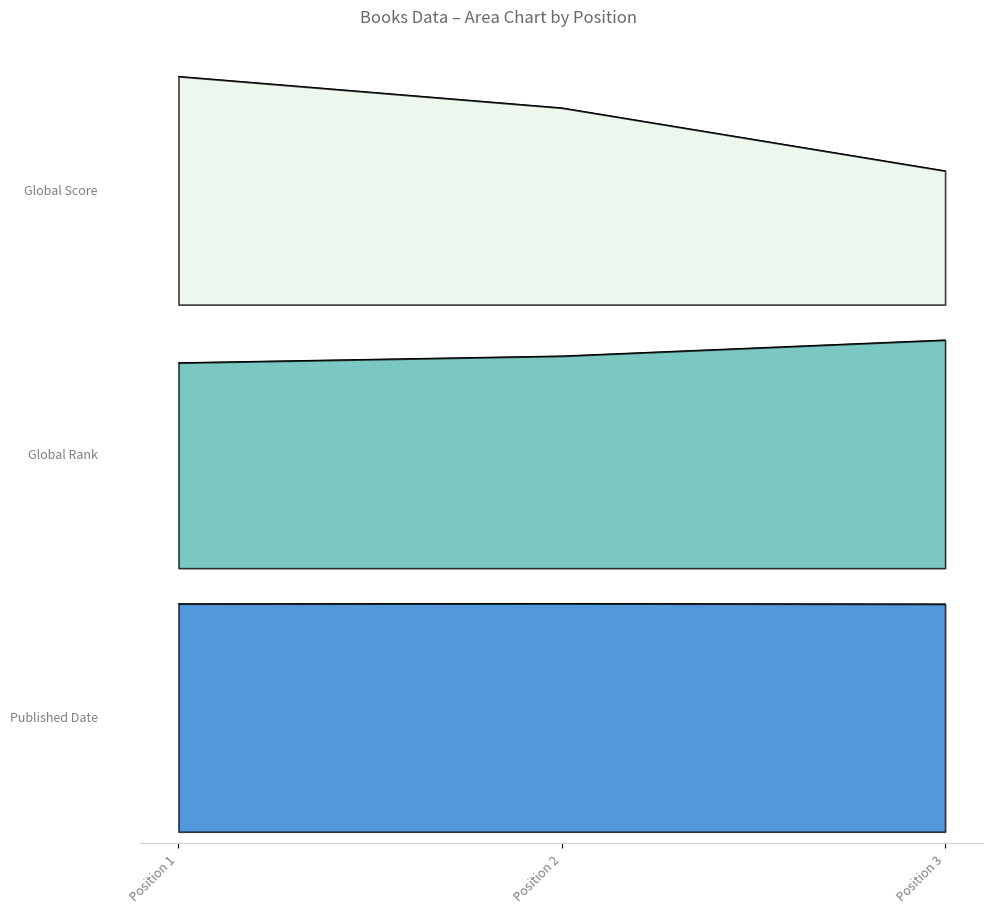

List the series in order of their peak value, highest first.

Global Rank, Published Date, Global Score